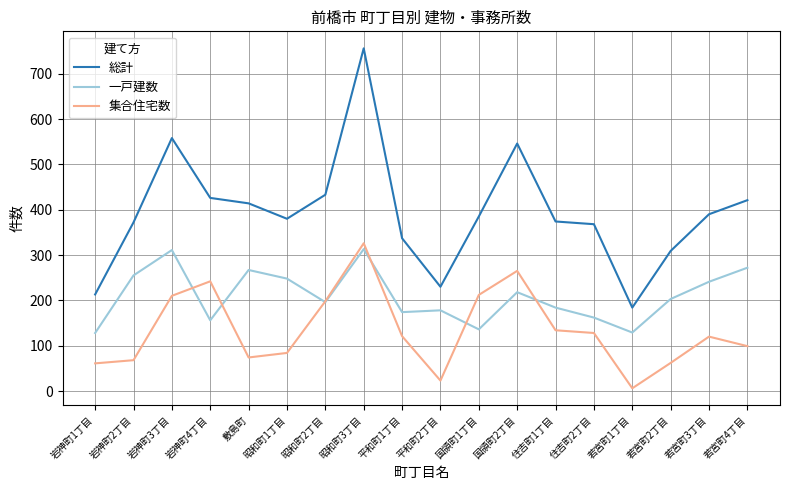

List the series in order of their peak value, lowest first.

一戸建数, 集合住宅数, 総計